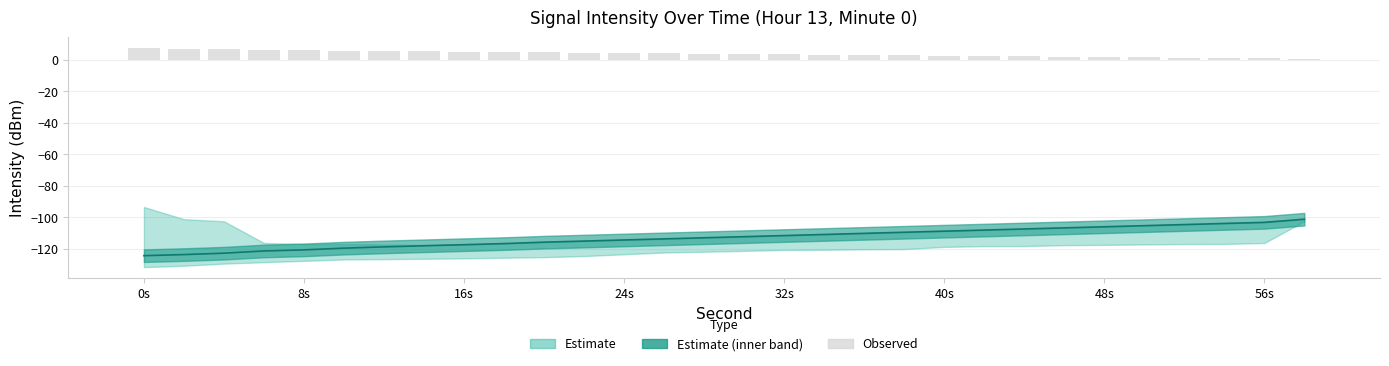

At which category does the chart reach its peak across all series?

0s